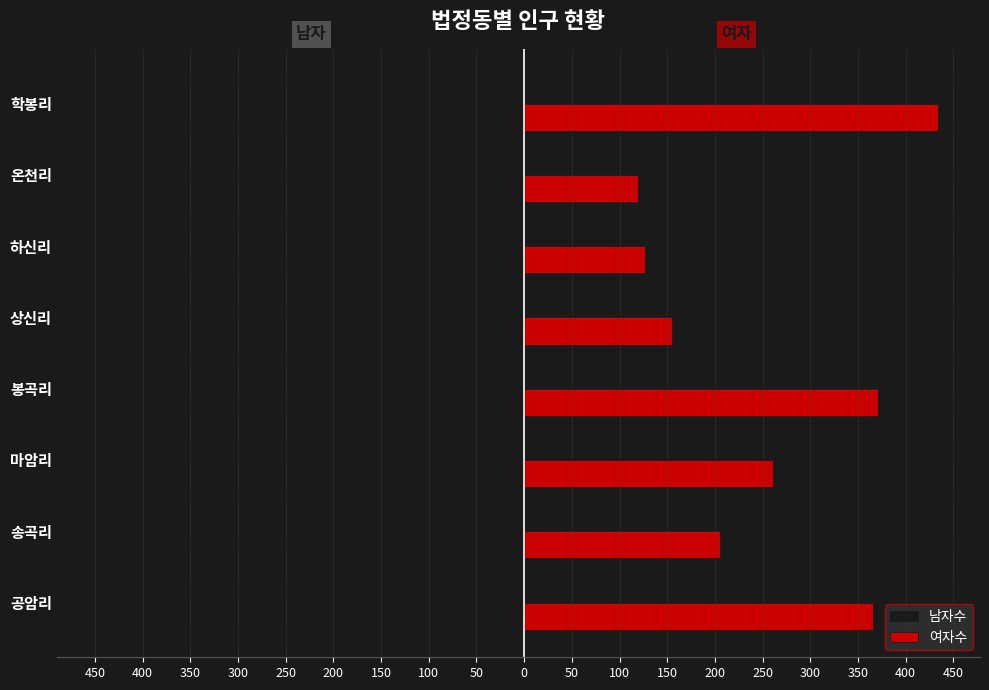

What is the highest value of the 남자수 series?

-122